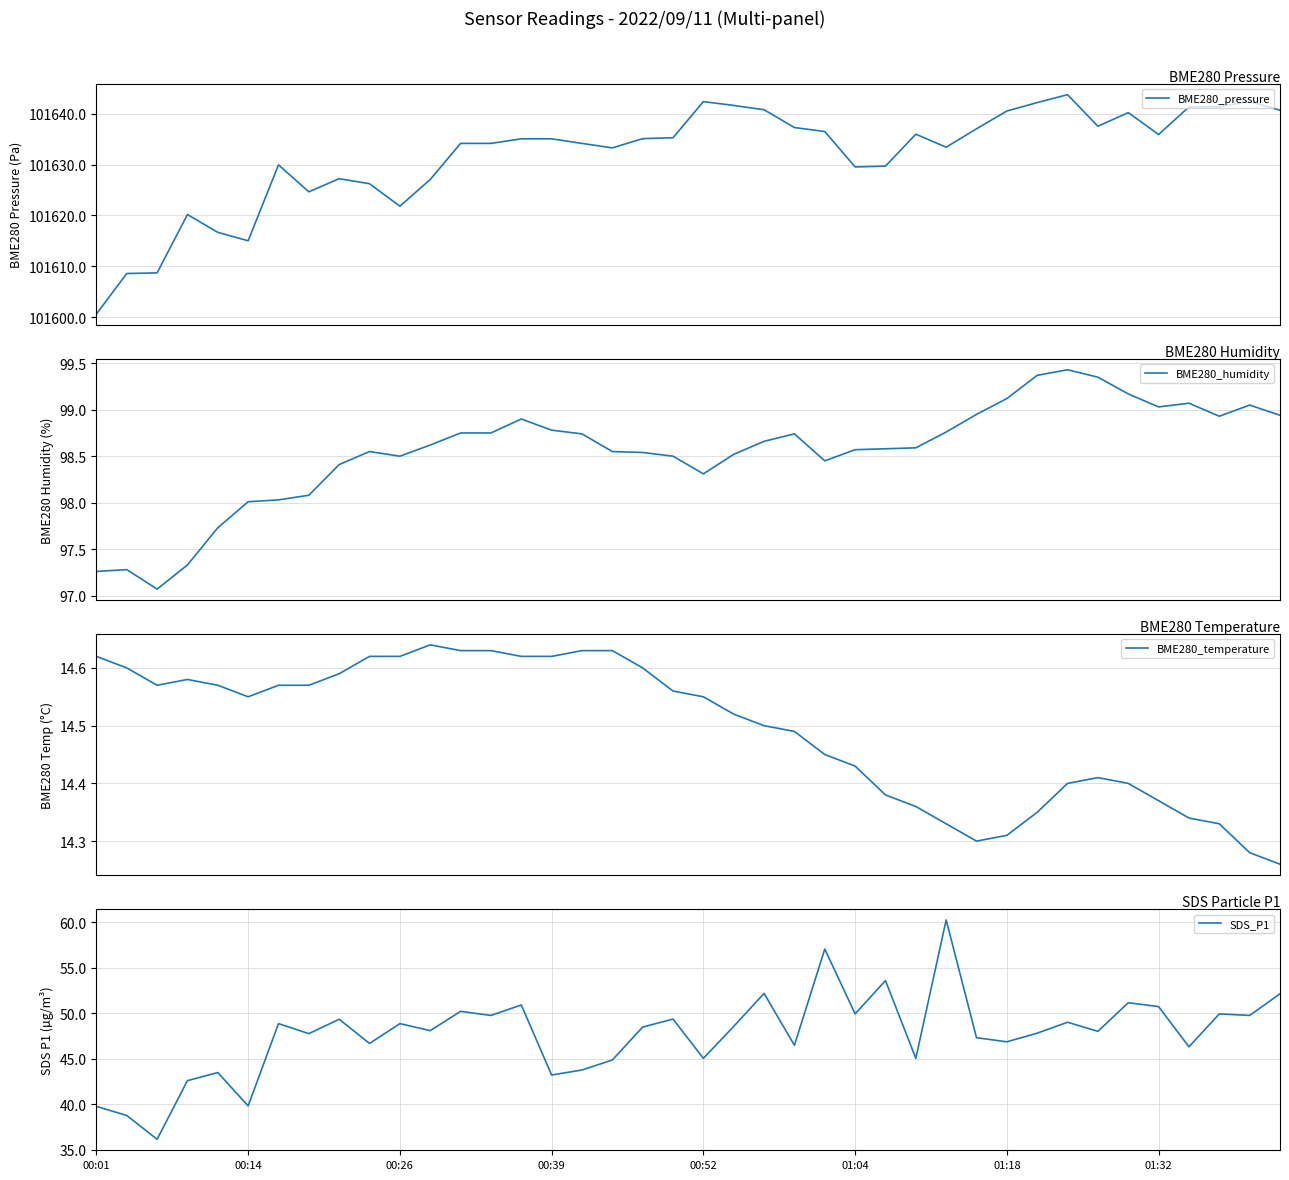

What is the difference between the maximum and minimum values in the SDS_P1 series?

24.1